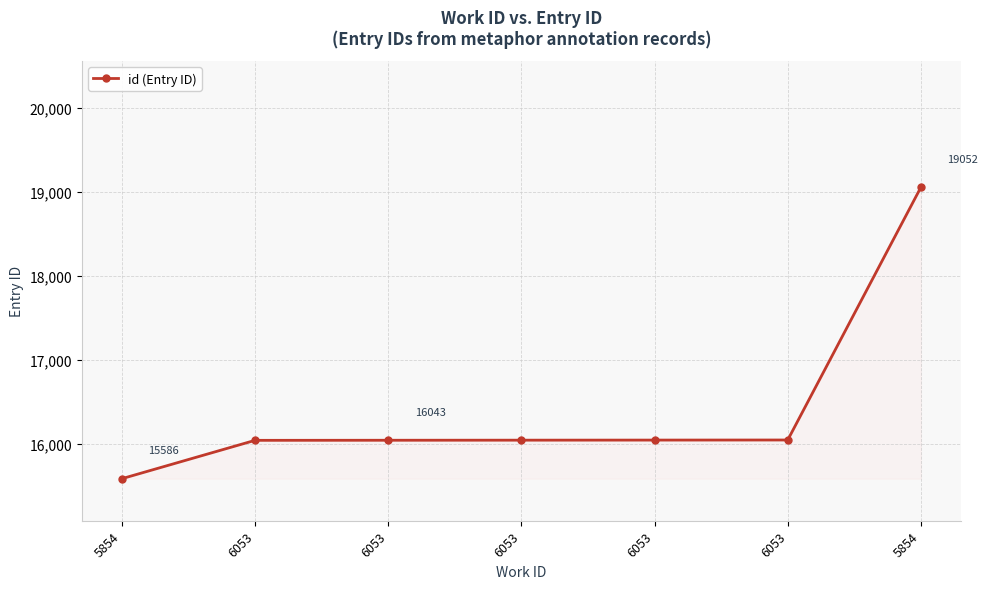

How many values are below 16044?

3